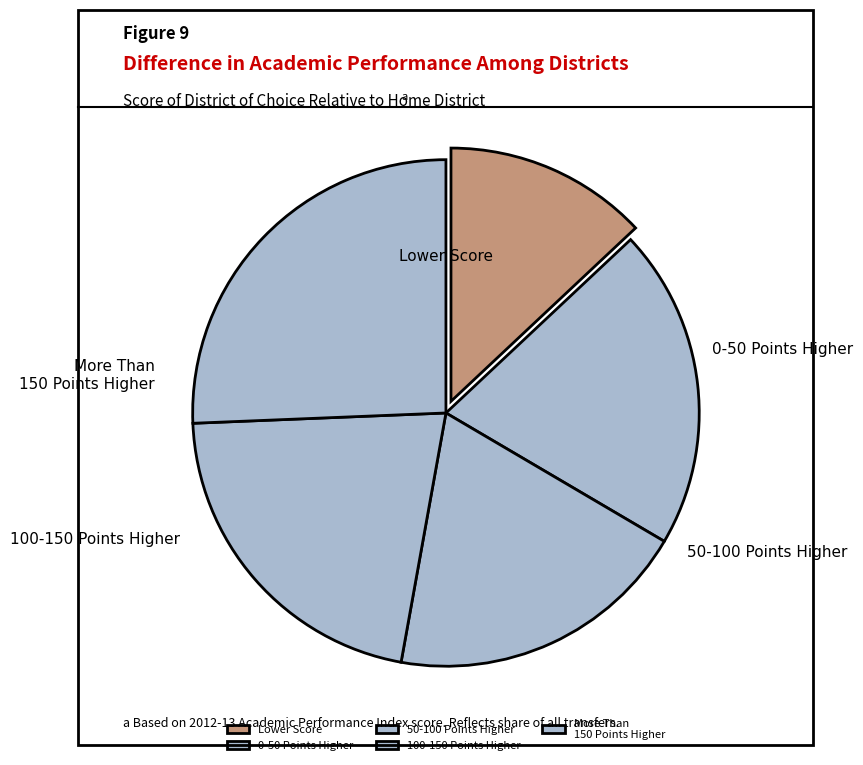

The More Than 150 Points Higher slice represents 39% of the pie. True or false?

False